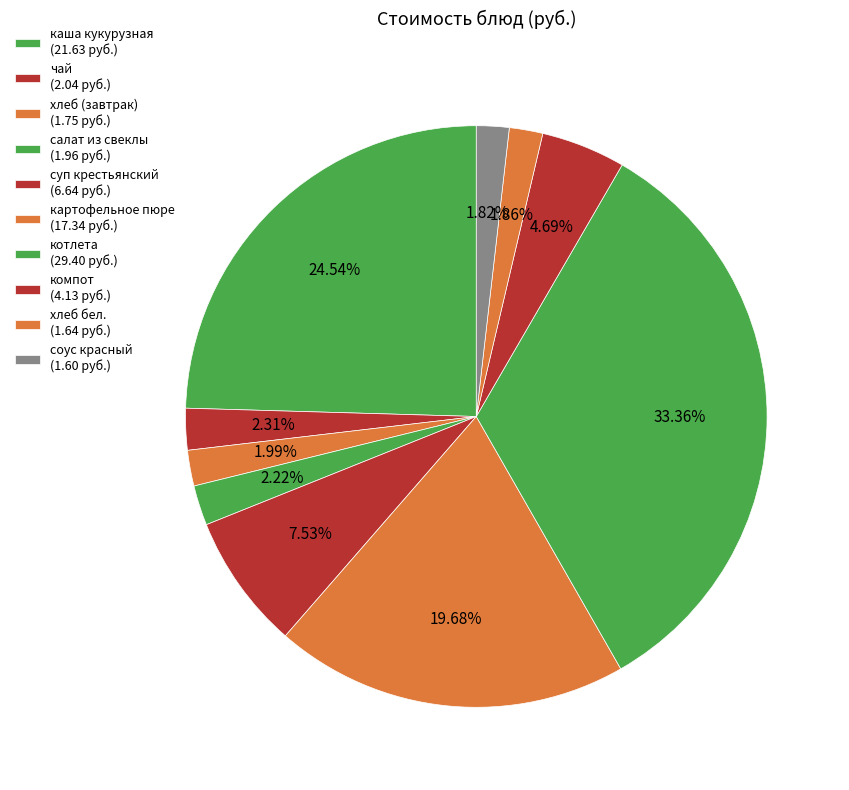

To the nearest percent, what percentage of the pie is хлеб бел.?

2%